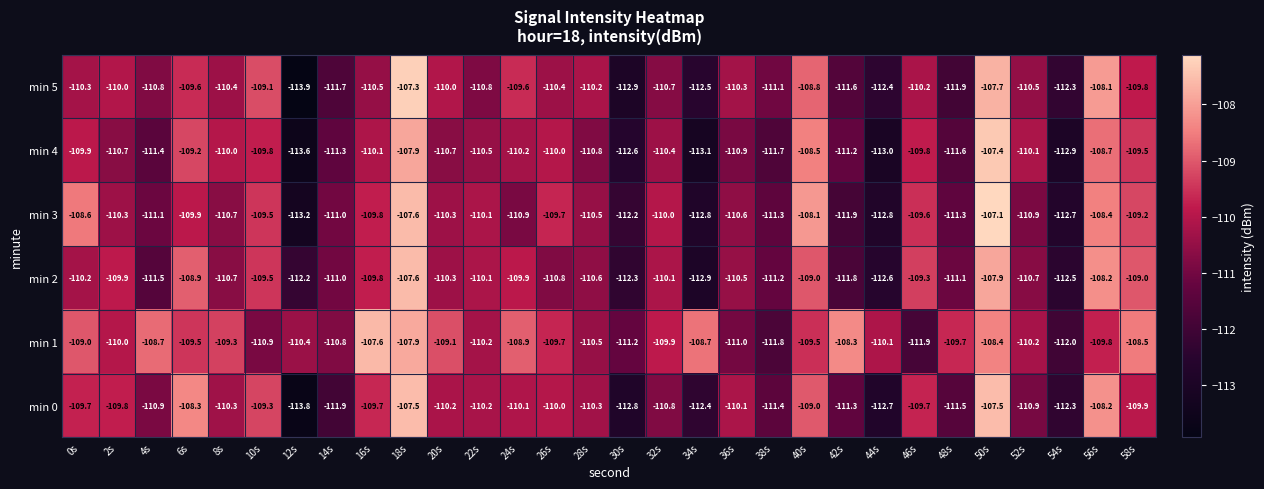

What is the sum of all min 5 values?

-3315.4